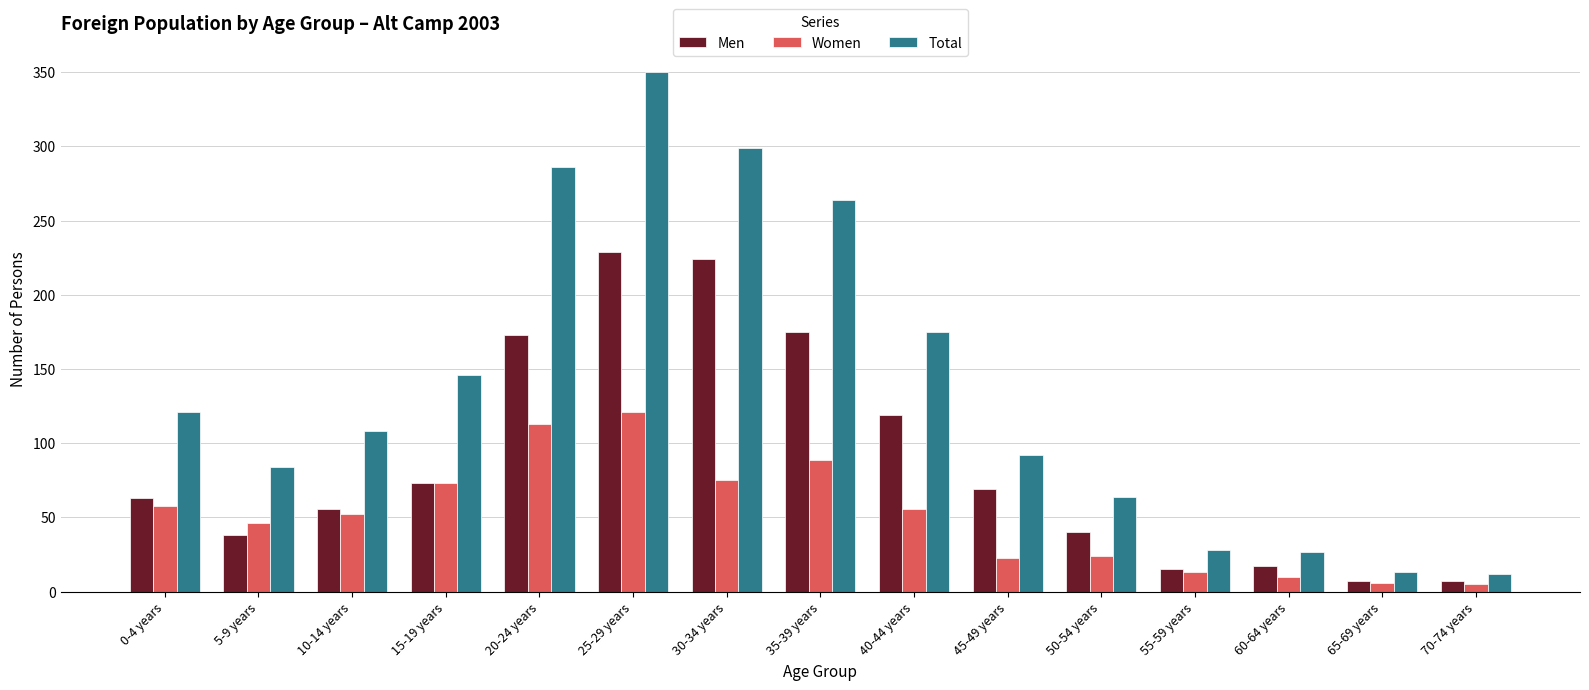

What is the label of the 14th bar from the right?

5-9 years